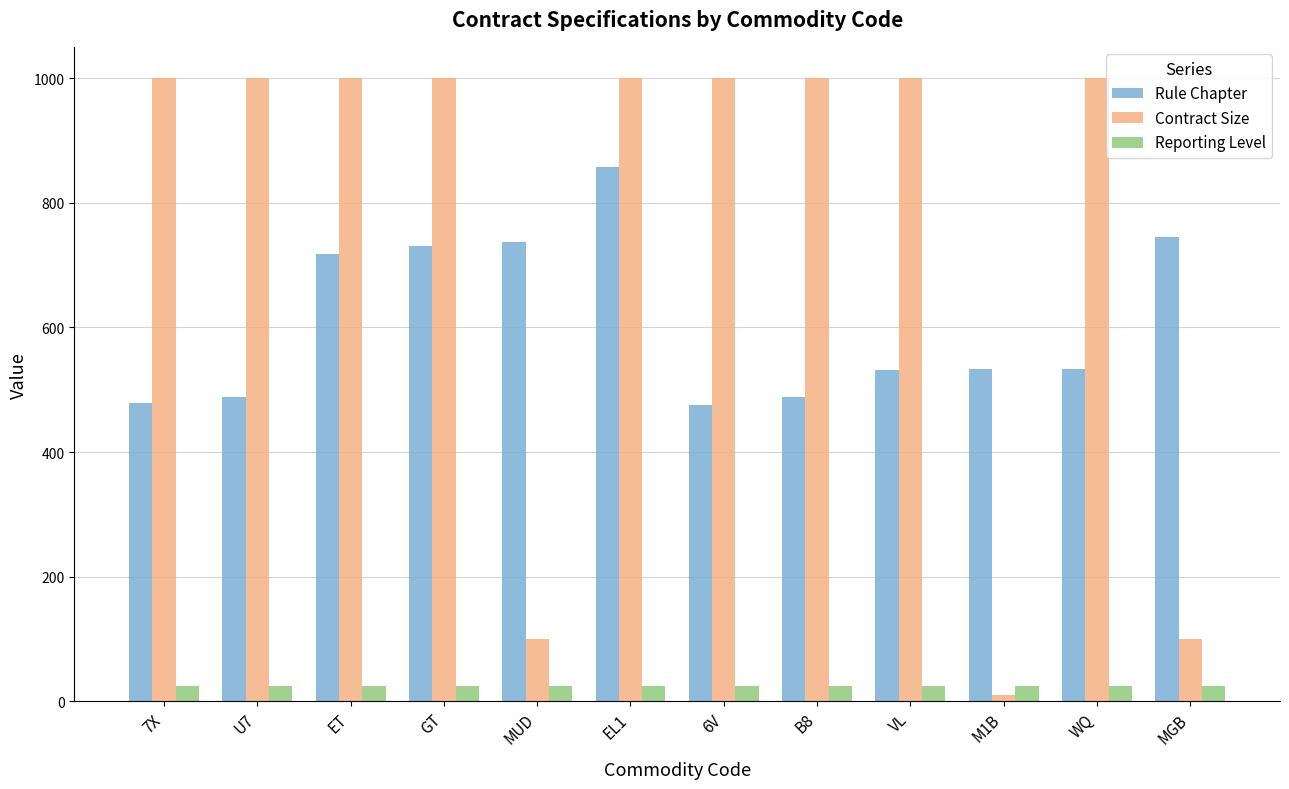

What is the minimum value for Reporting Level?

25